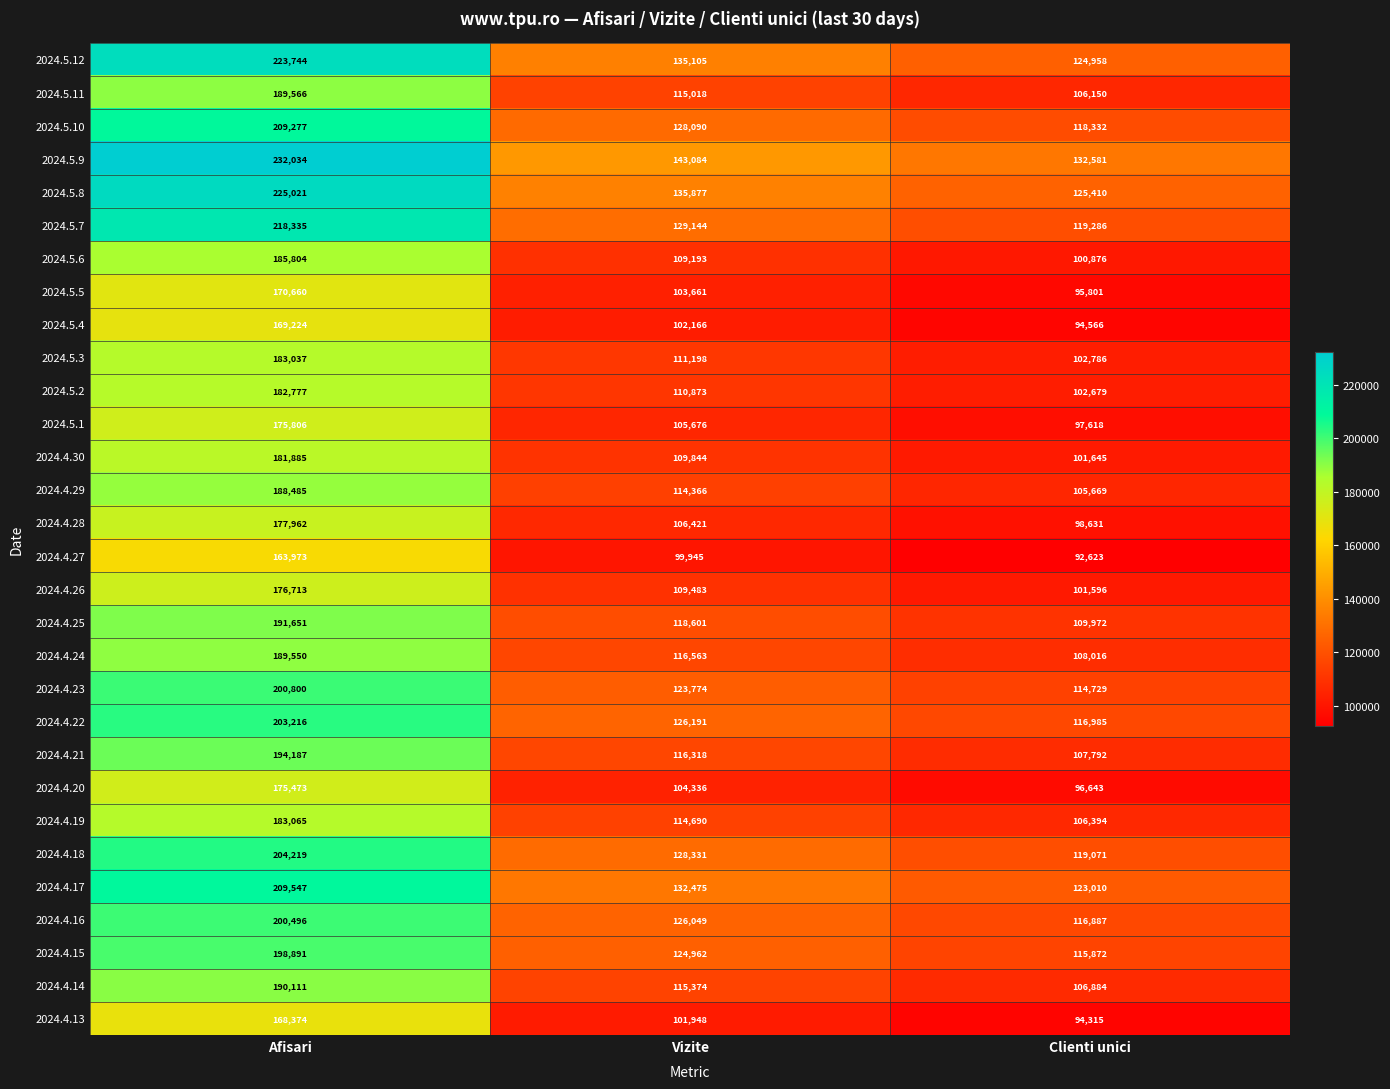

Between Afisari and Clienti unici, which series saw the biggest shift?

2024.5.8